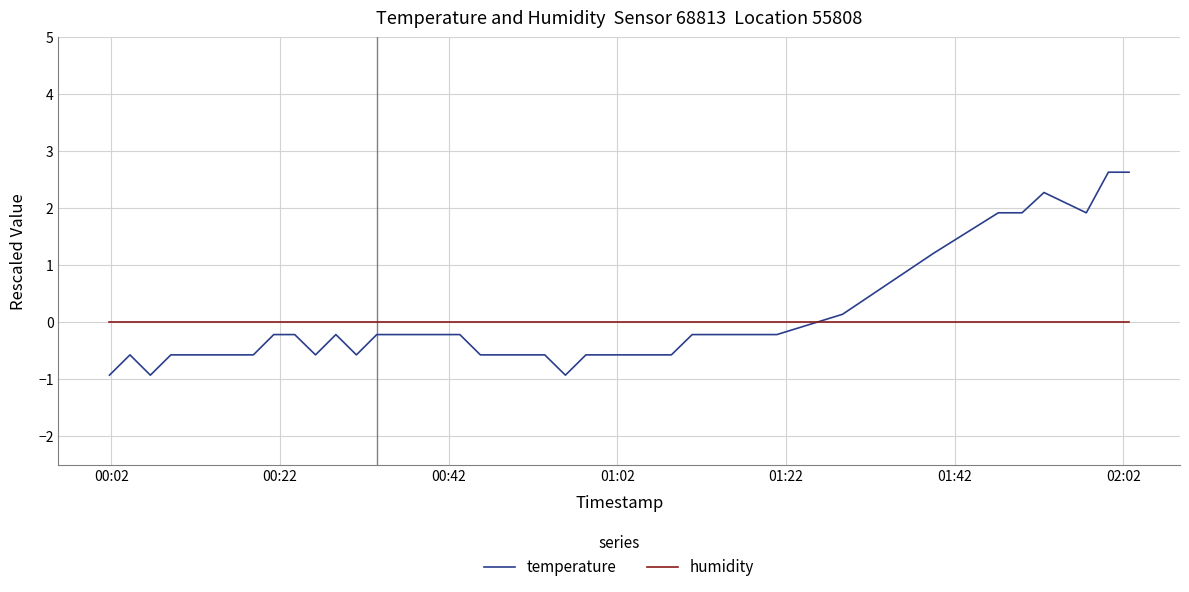

What are all the series names shown in the legend?

temperature, humidity